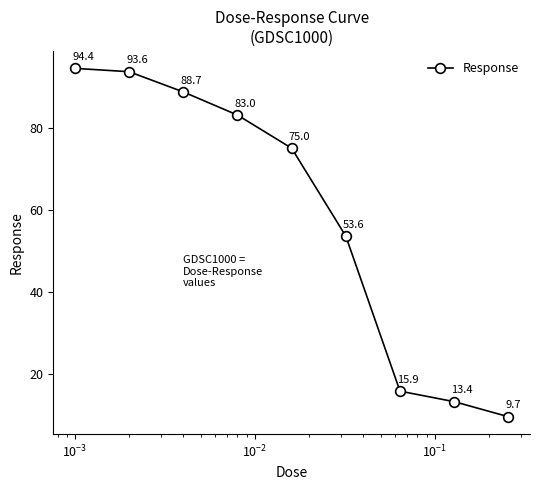

True or false: the data has more than 1 interior local peaks.

False